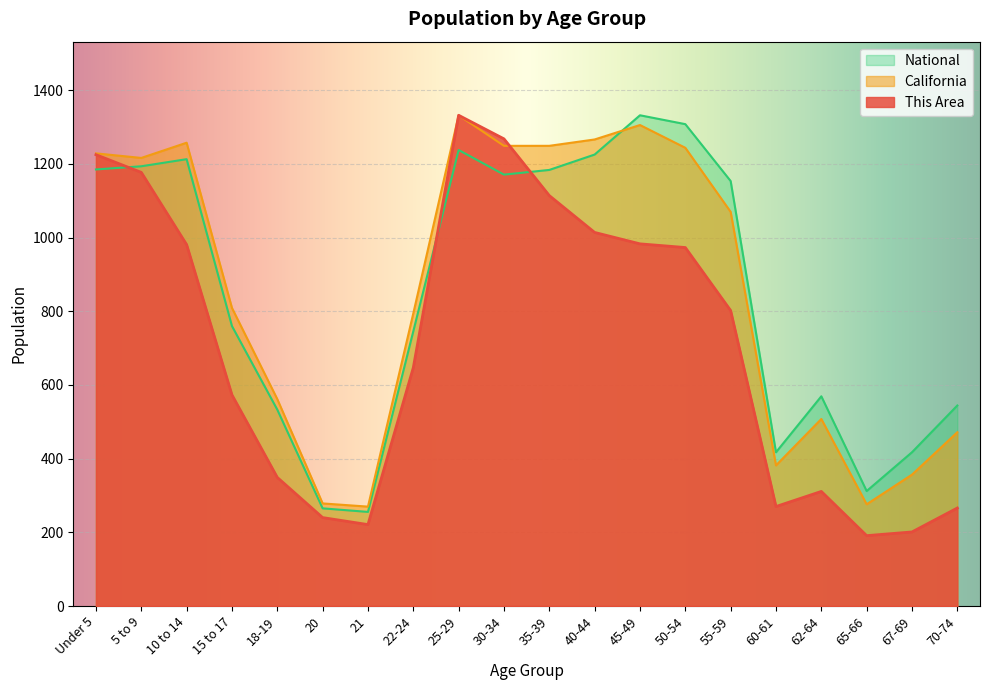

Reading left to right, what are all the values shown in this chart?

This Area: 1225.0	1177.0	981.0	573.0	349.0	240.0	221.0	647.0	1332.0	1268.0	1114.0	1014.0	983.0	973.0	802.0	270.0	311.0	191.0	201.0	266.0
California: 1228.6	1216.2	1257.5	809.0	561.6	278.4	269.7	794.3	1332.0	1249.0	1249.1	1266.3	1305.5	1243.7	1069.9	381.6	507.6	276.1	356.6	471.7
National: 1184.9	1193.6	1212.8	759.8	533.0	265.1	255.4	745.7	1237.8	1170.9	1183.7	1225.4	1332.0	1307.9	1153.5	417.3	569.2	312.0	417.4	544.2